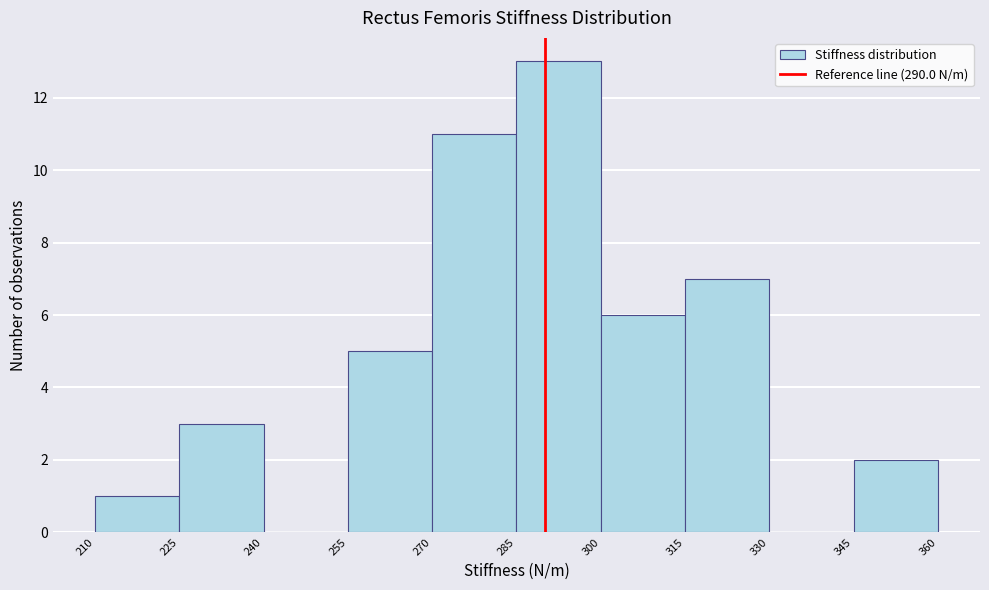

Reading left to right, transcribe this chart: for each bar, give the range it covers on the x-axis and its height. The values are not printed on the chart, so give them approximately, as read against the axis.

210 to 225: 1
225 to 240: 3
240 to 255: 0
255 to 270: 5
270 to 285: 11
285 to 300: 13
300 to 315: 6
315 to 330: 7
330 to 345: 0
345 to 360: 2